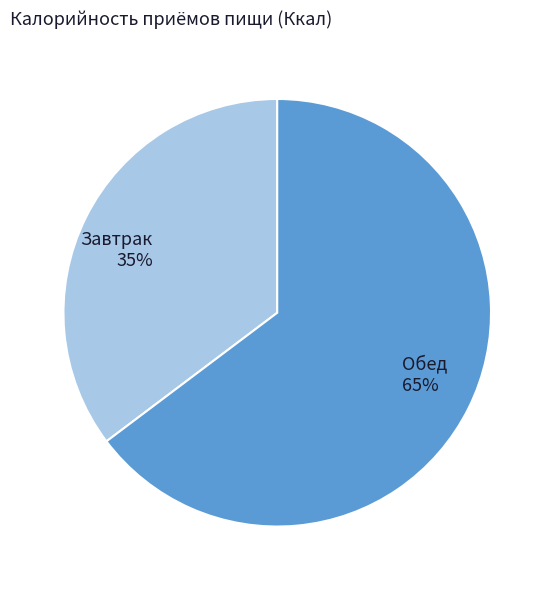

Is it true that Обед is 52% of the pie?

False